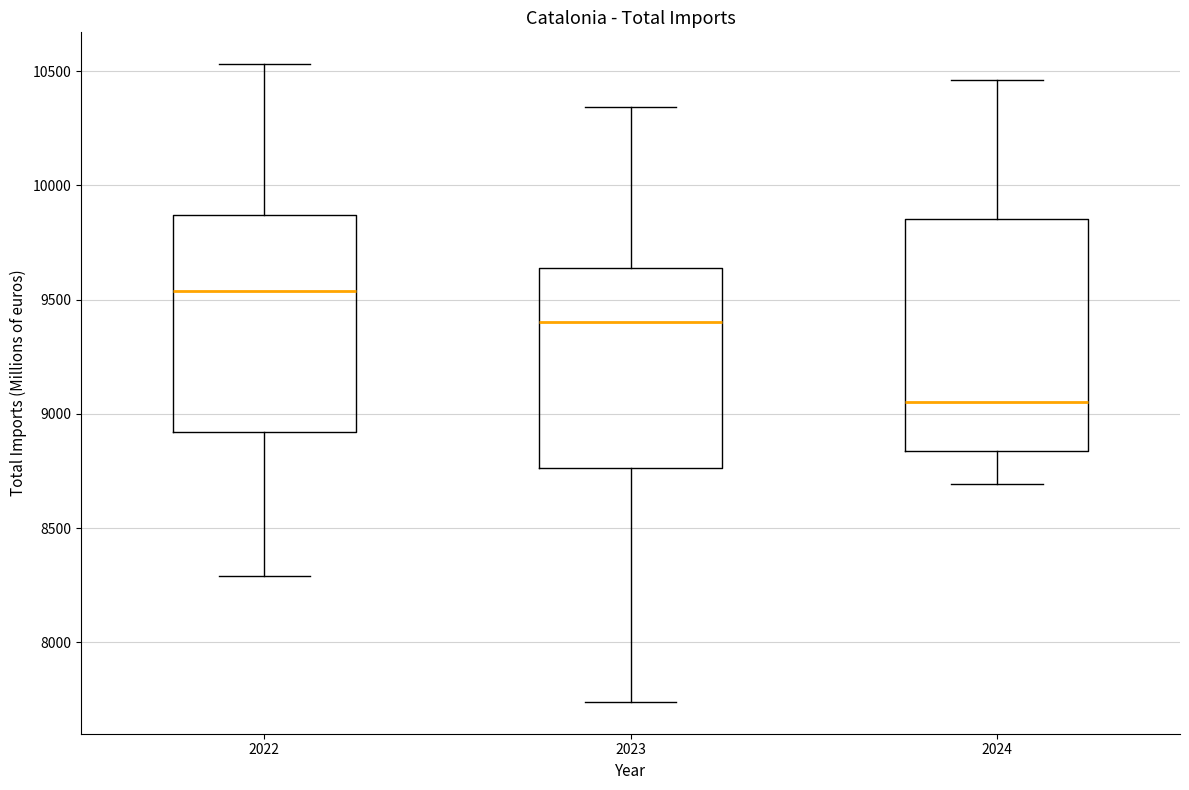

Where does the upper whisker of the box at x = 2022 end on the y-axis? The values are not printed on the chart, so give them approximately, as read against the axis.

10550